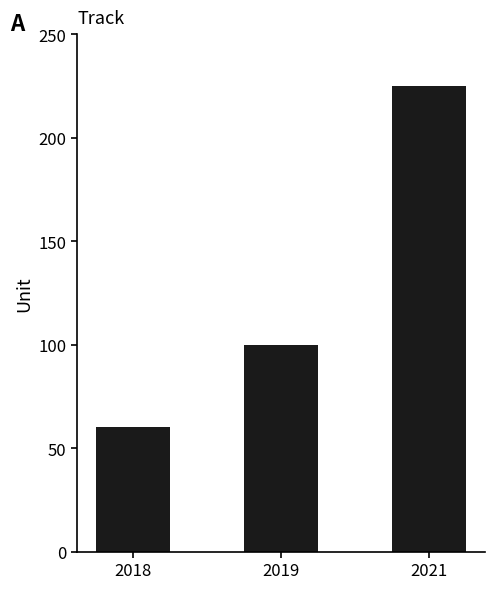

Rank the categories by value from lowest to highest.

2018, 2019, 2021